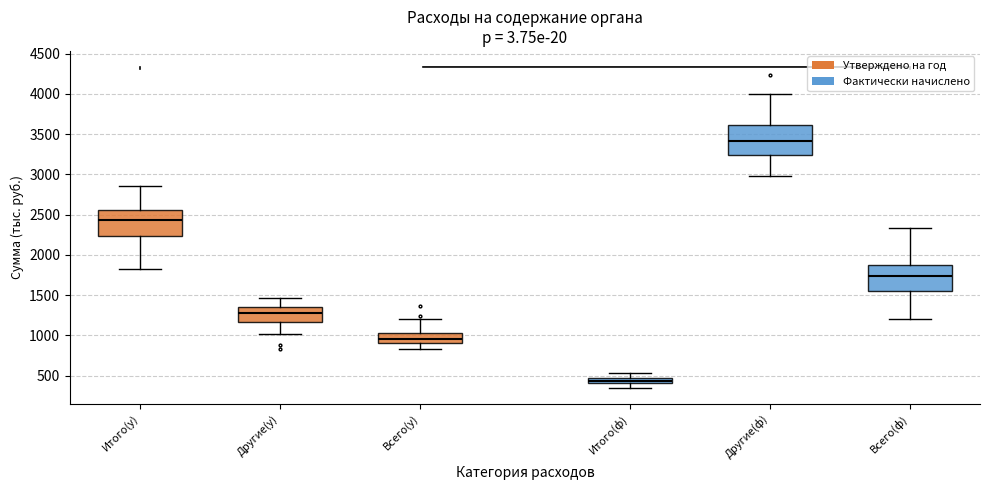

Which box's median line is the lowest?

Итого(ф)